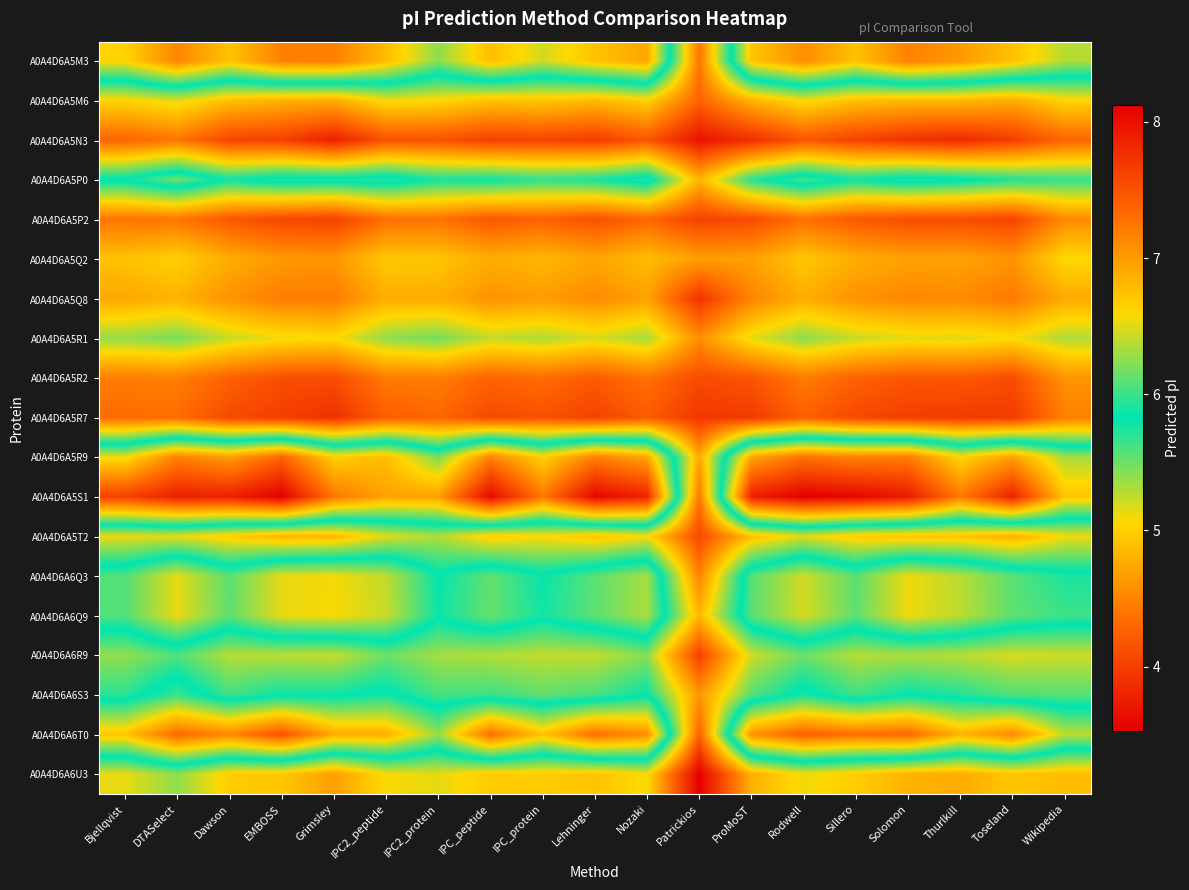

Which series has the largest range (max minus min)?

A0A4D6A5S1